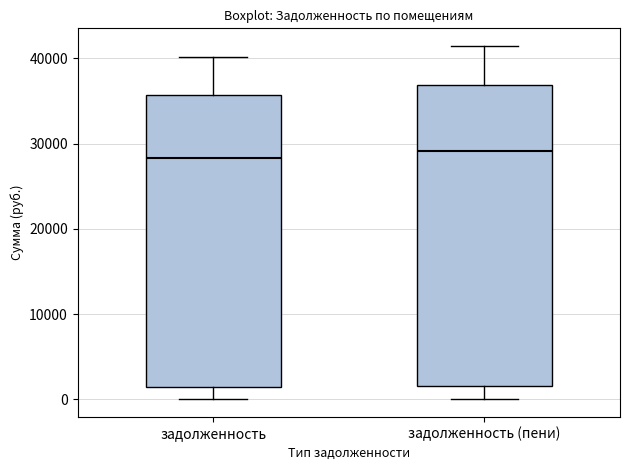

Reading left to right, transcribe this box plot: for each box, give where its median line is, the range the box spans, and where its two whiskers end, as read against the y-axis. The values are not printed on the chart, so give them approximately, as read against the axis.

задолженность: median 28000, box 1000 to 36000, whiskers 0 to 40000
задолженность (пени): median 29000, box 2000 to 37000, whiskers 0 to 41000